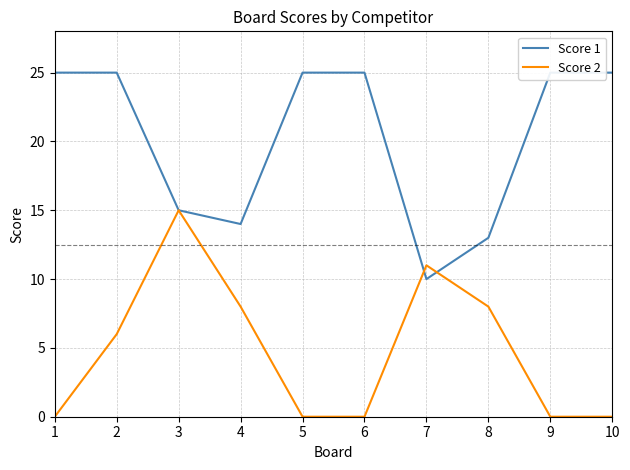

What is the spread (max minus min) of values at 6?

25